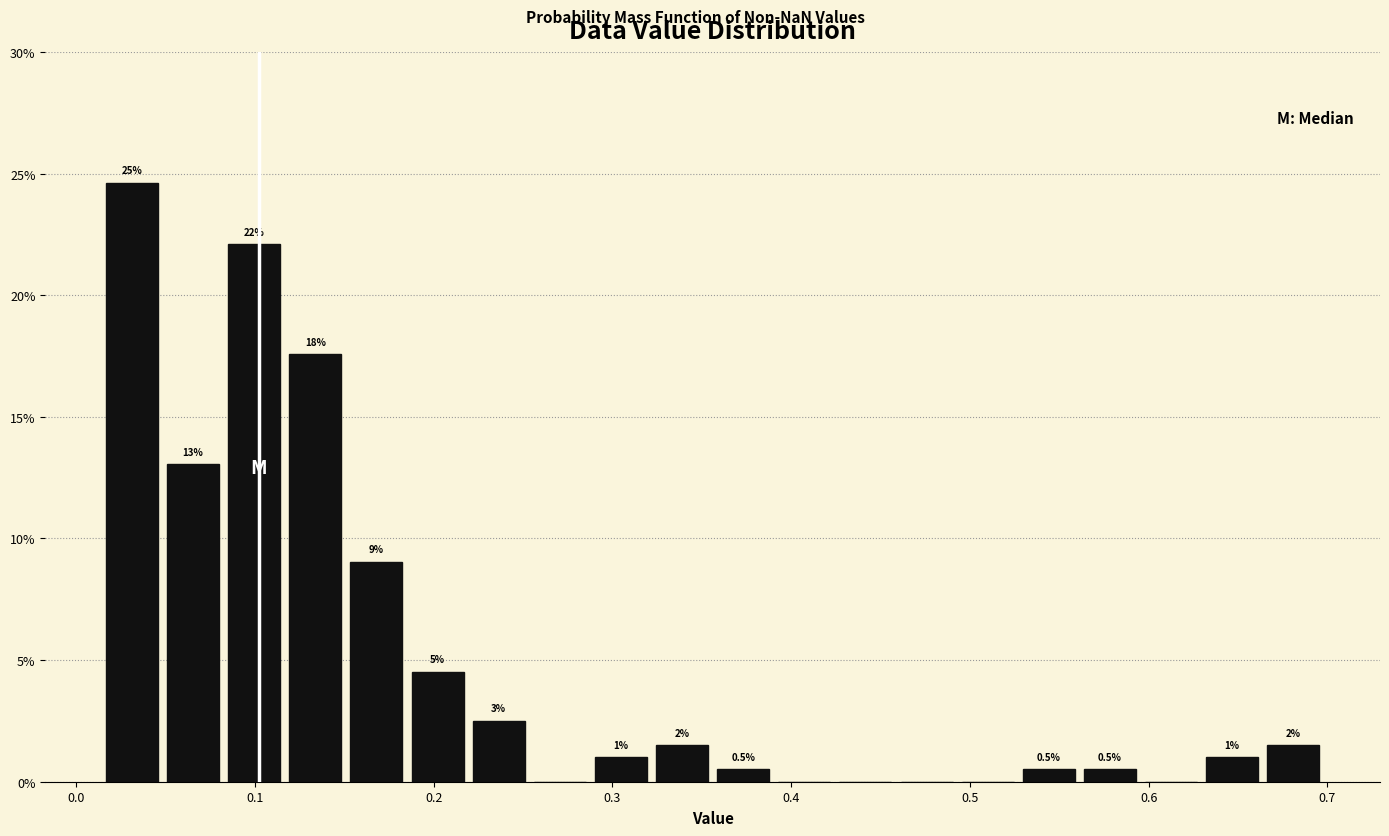

Around what value on the x-axis is the tallest bar? Give the approximate position of its centre, as read against the axis.

0.03